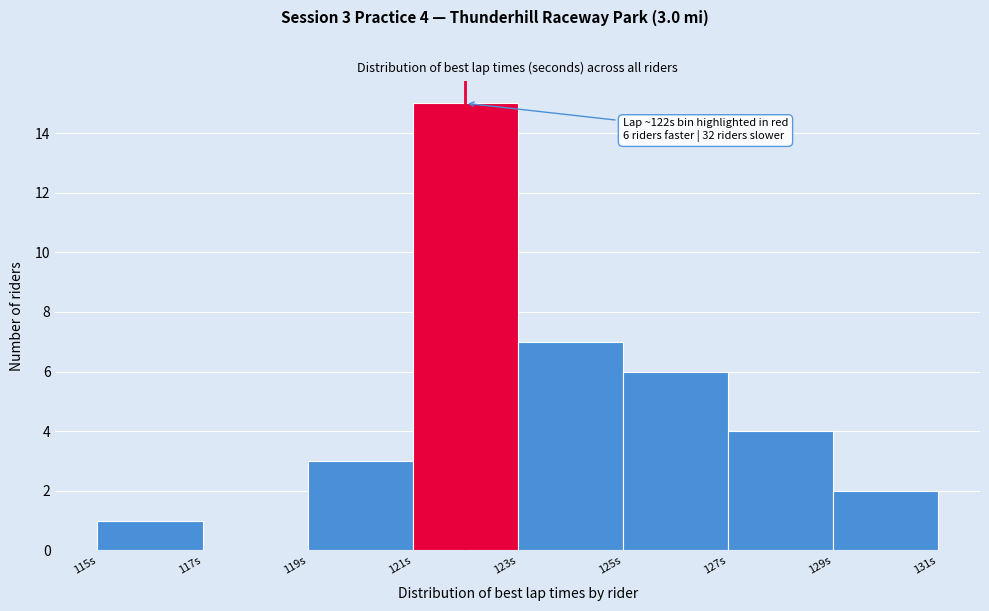

Which range on the x-axis has the tallest bar?

121 to 123